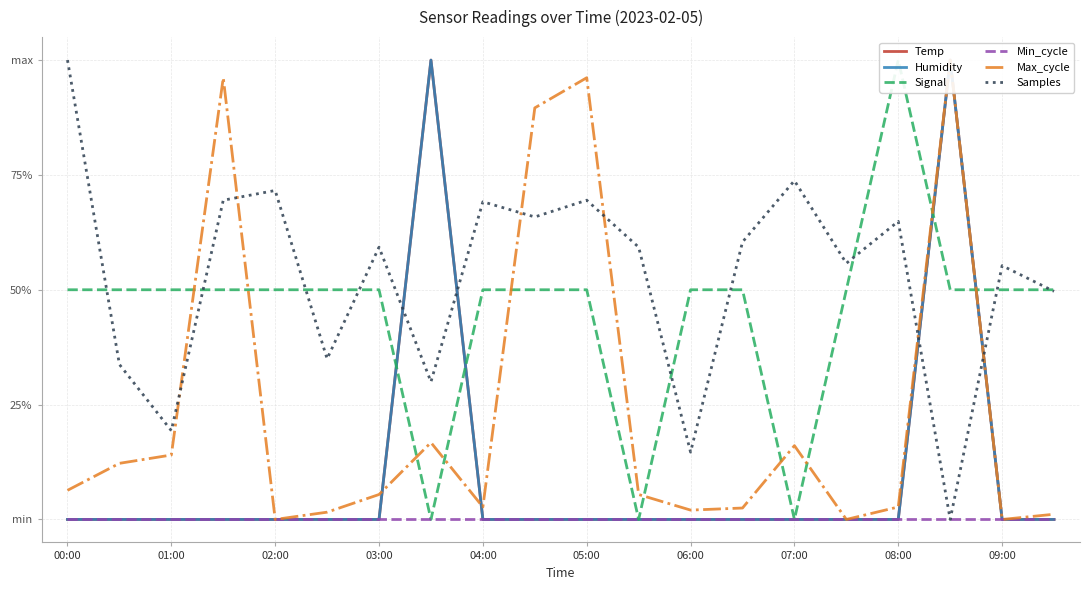

Count the number of categories in the chart.

20